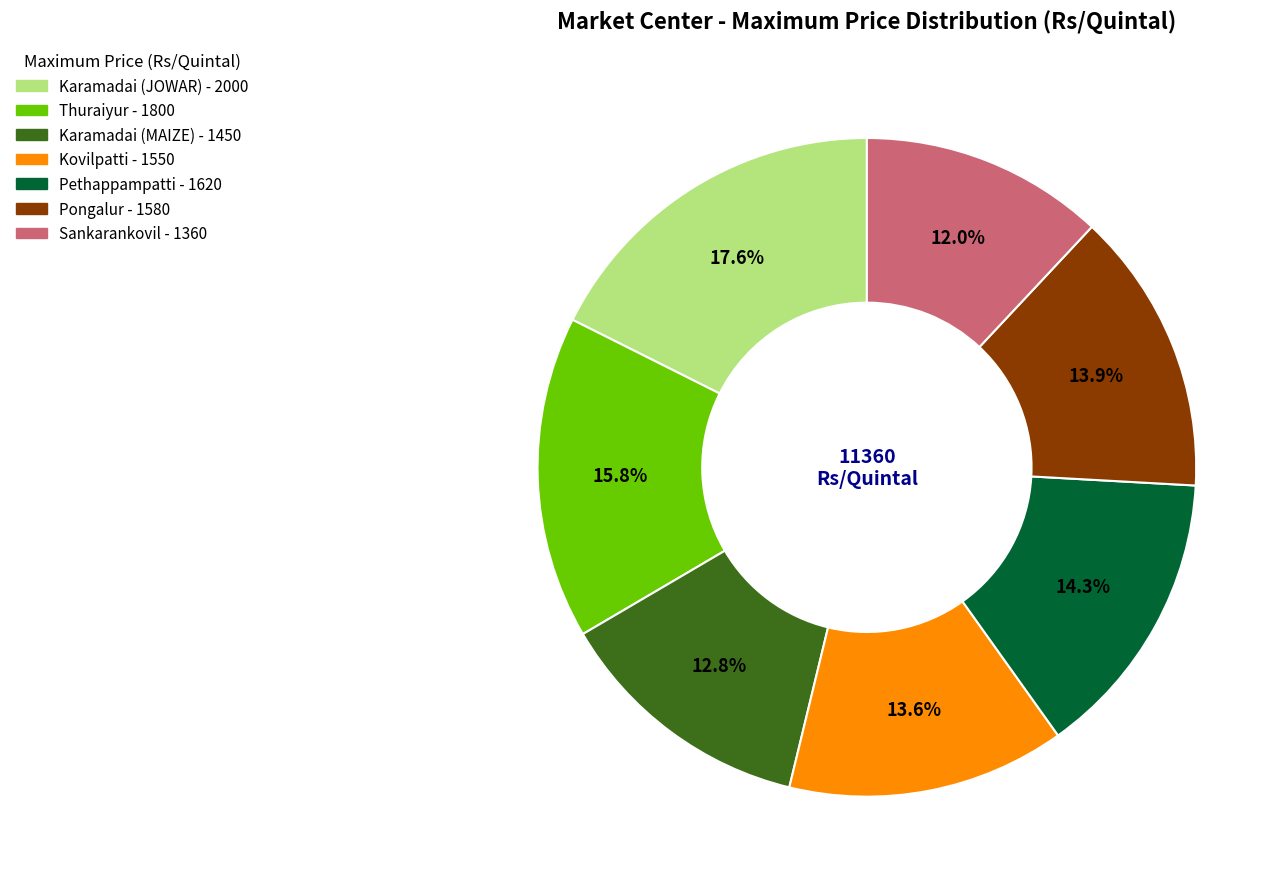

To the nearest percent, what is the average slice percentage?

14%